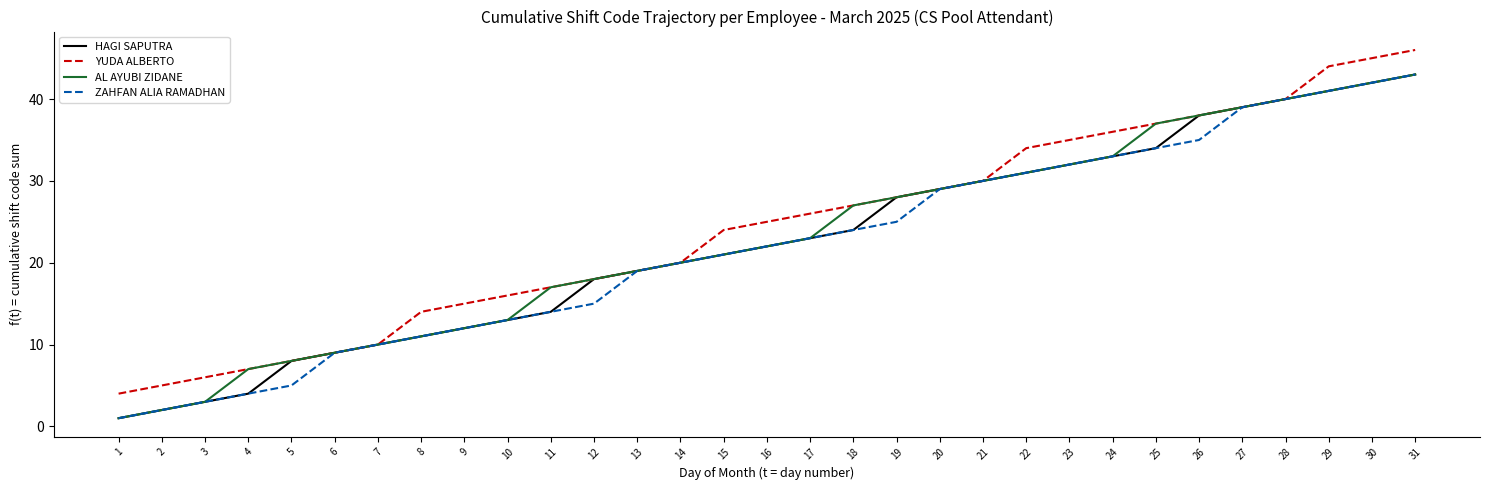

List the labels in order of YUDA ALBERTO value, largest first.

31, 30, 29, 28, 27, 26, 25, 24, 23, 22, 21, 20, 19, 18, 17, 16, 15, 14, 13, 12, 11, 10, 9, 8, 7, 6, 5, 4, 3, 2, 1